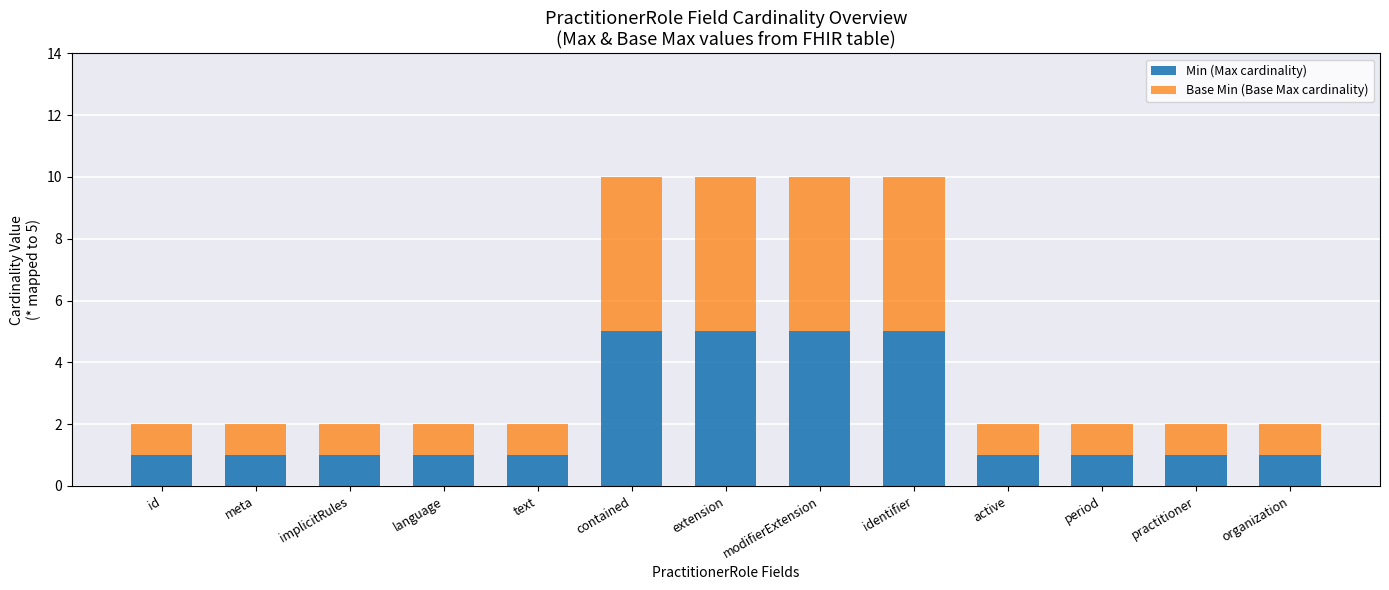

What is the difference between the maximum and second lowest values in the Min (Max cardinality) series?

4